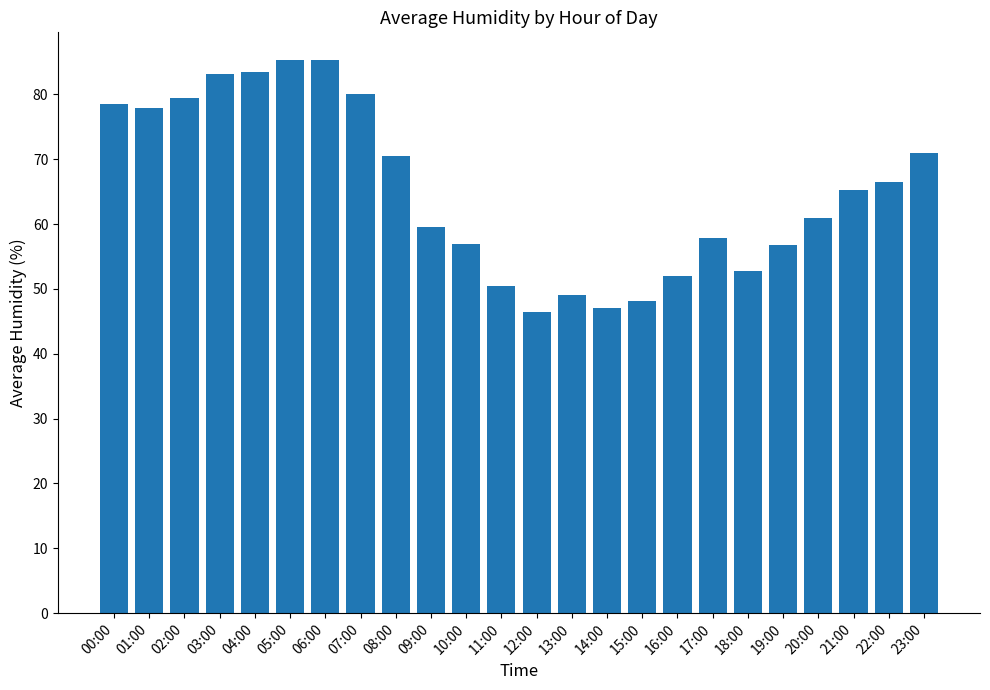

The chart shows a value of 79.4 at 02:00. True or false?

True